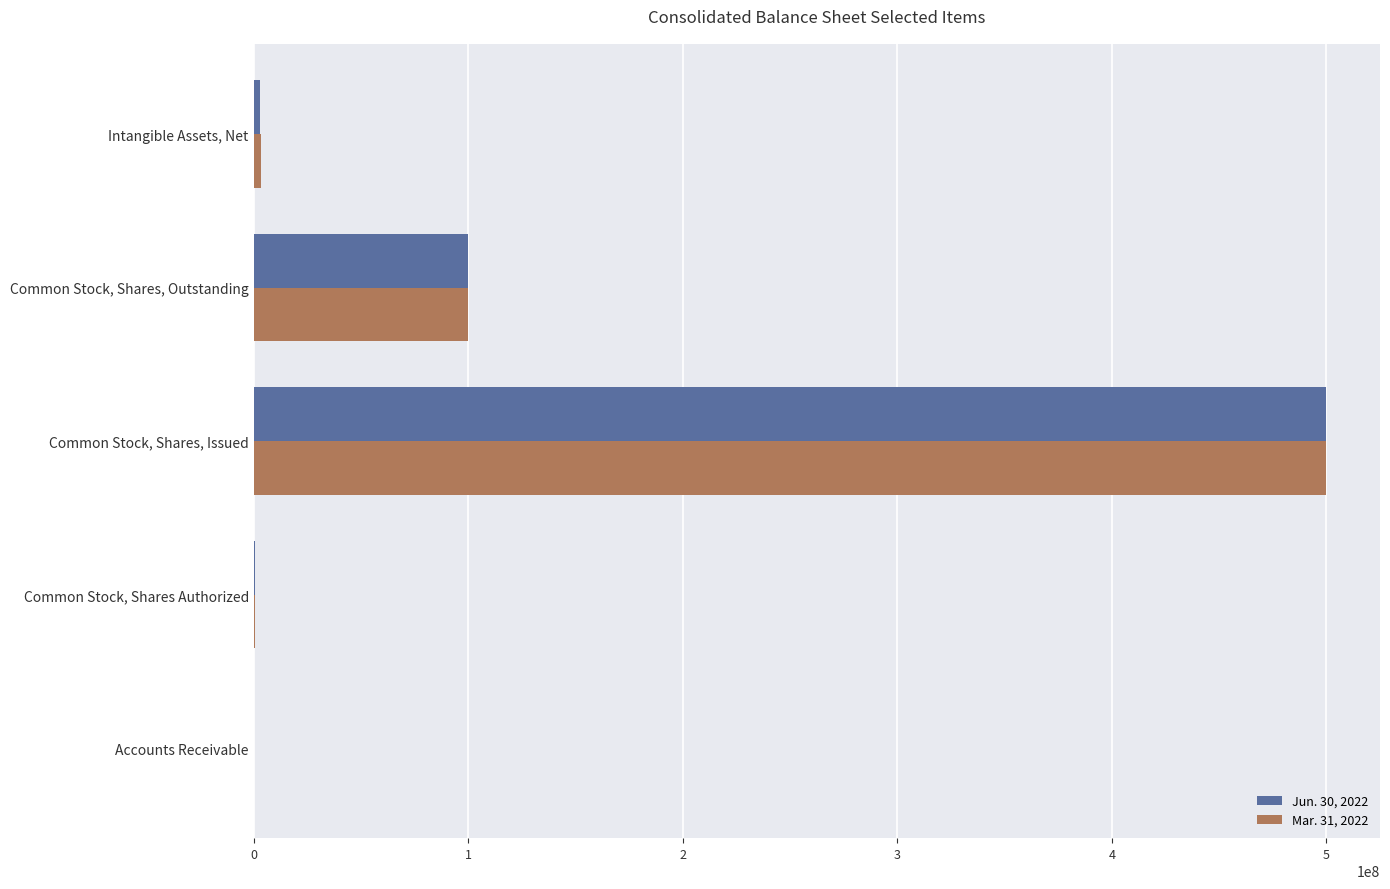

What are all the series names shown in the legend?

Jun. 30, 2022, Mar. 31, 2022